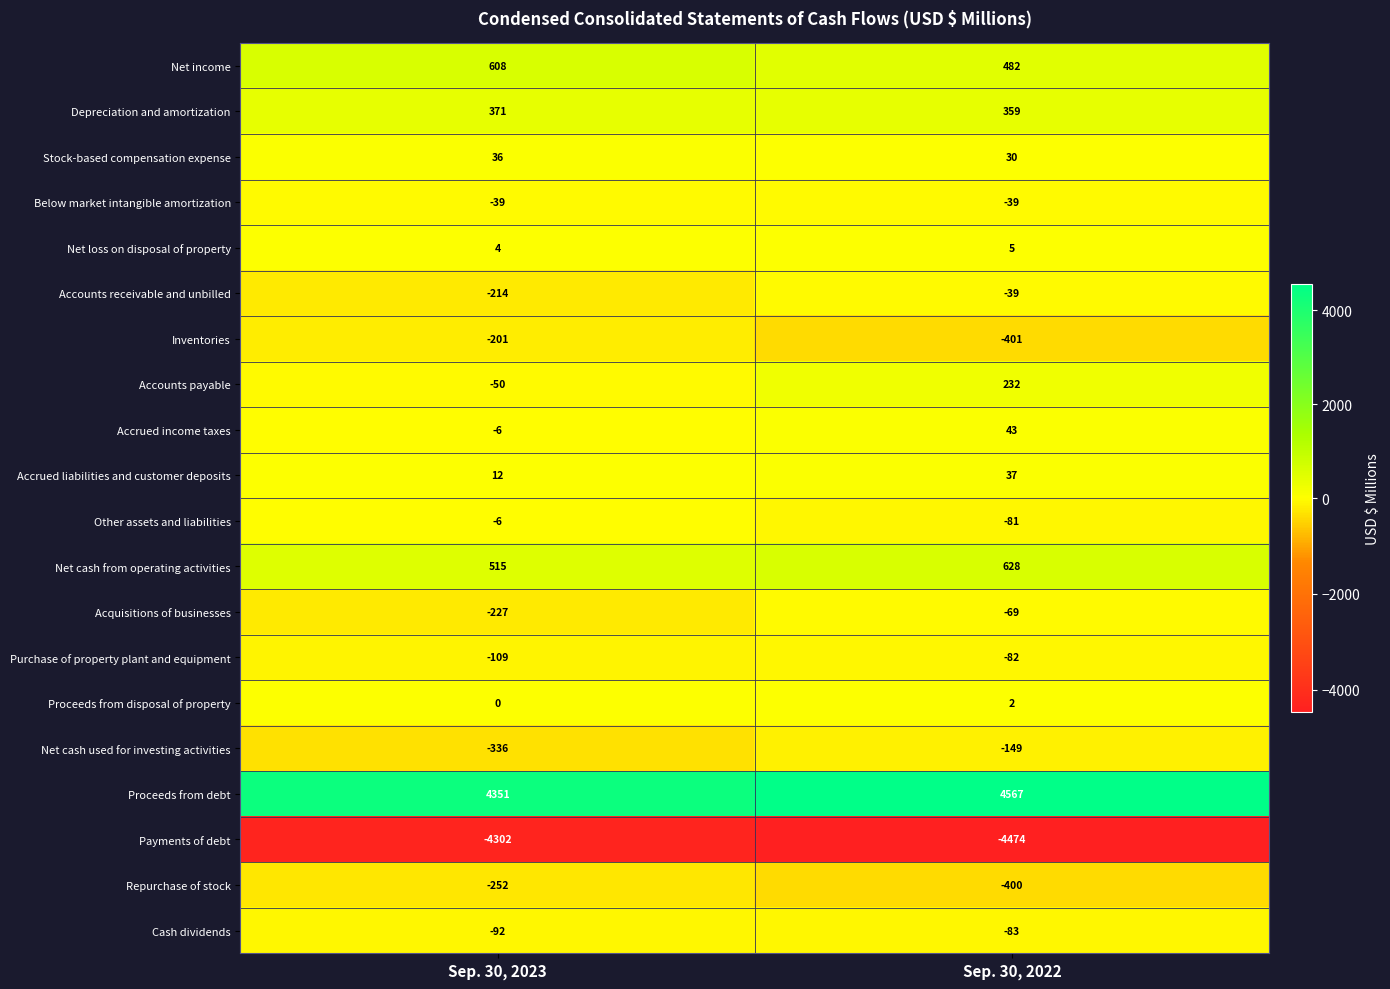

What is the minimum value shown in the chart?

-4474